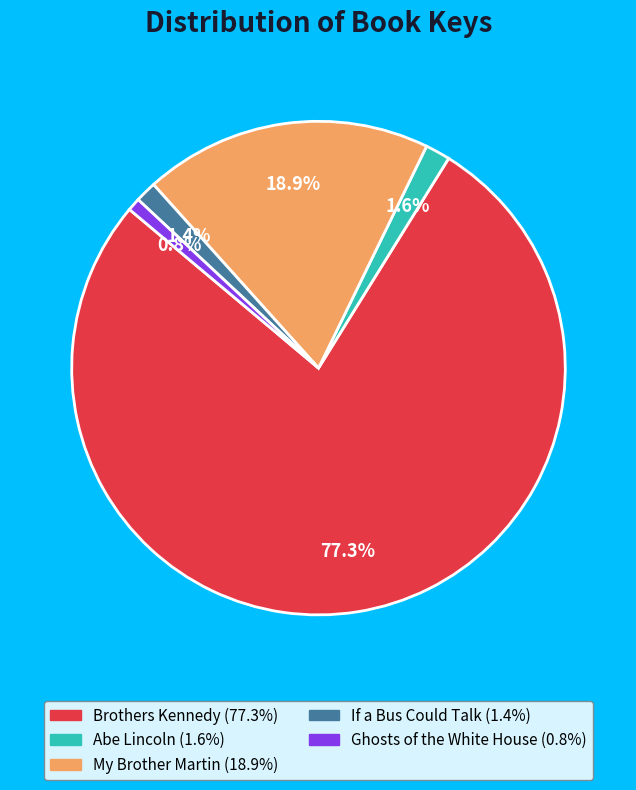

Which slice is the largest?

Brothers Kennedy